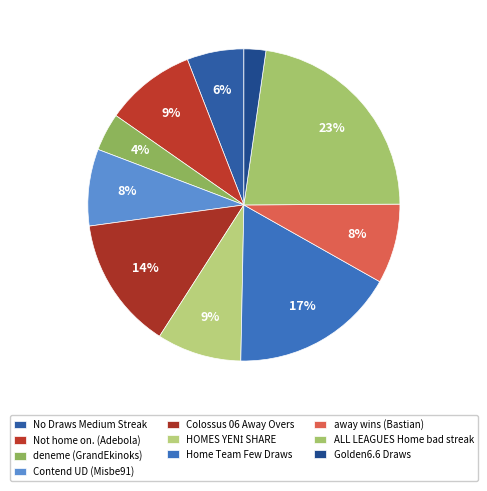

Count the number of slices in the pie.

10